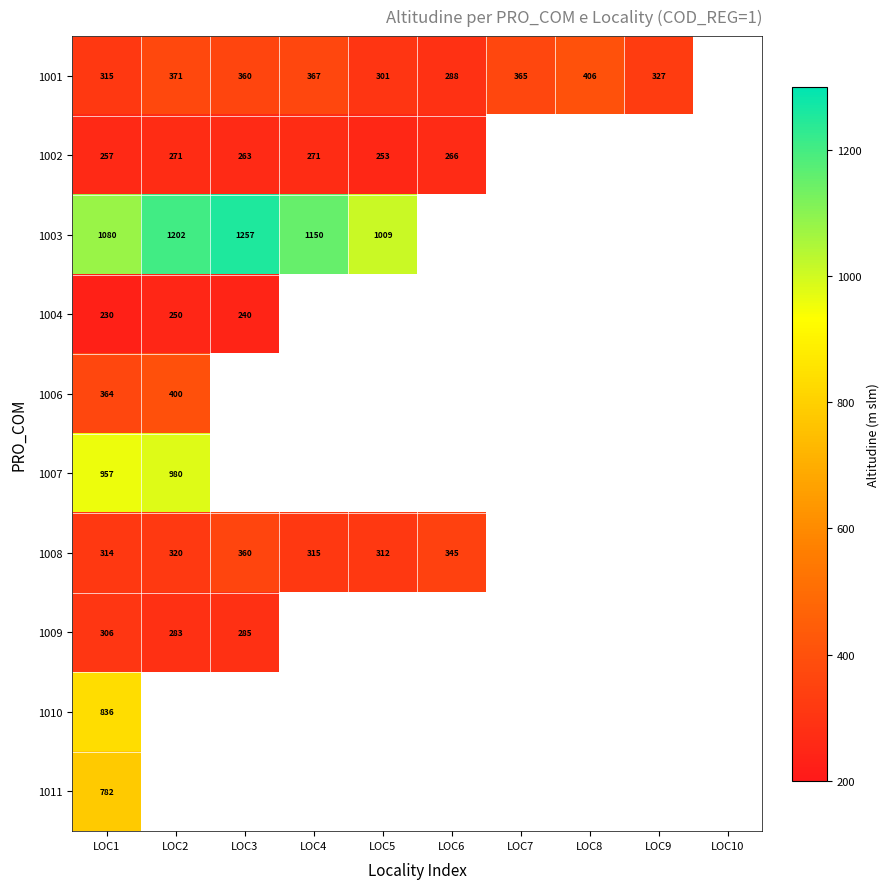

What is the sum of the 1001 values at LOC5 and LOC1?

616